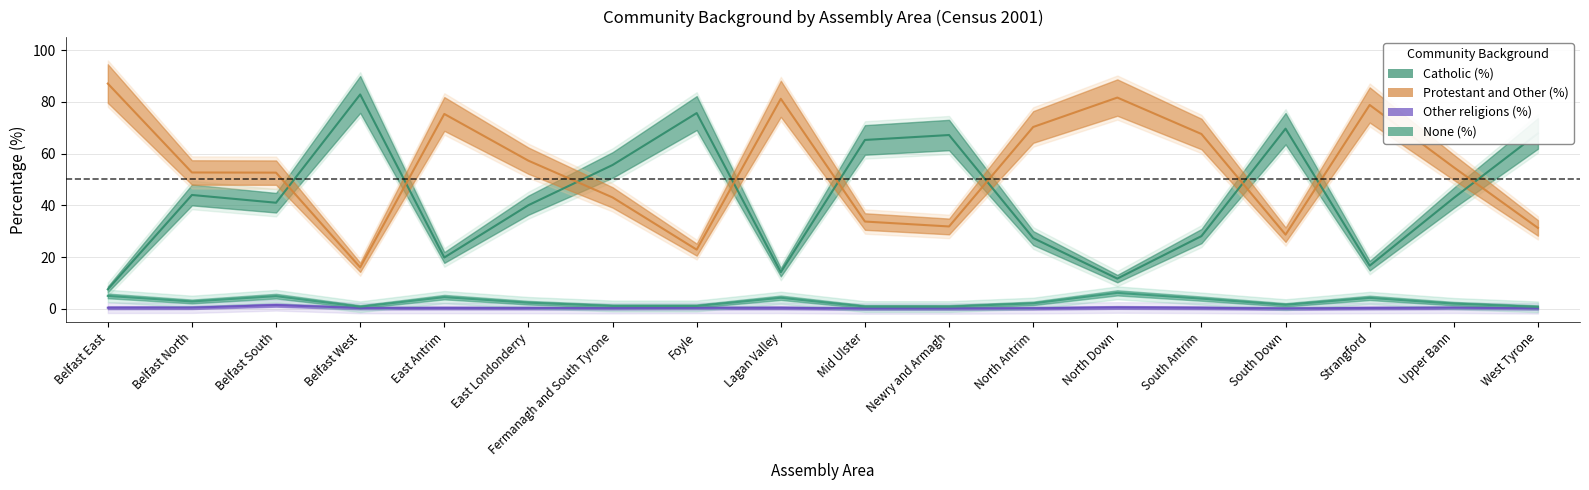

At which category is the sum across all series the highest?

Belfast West